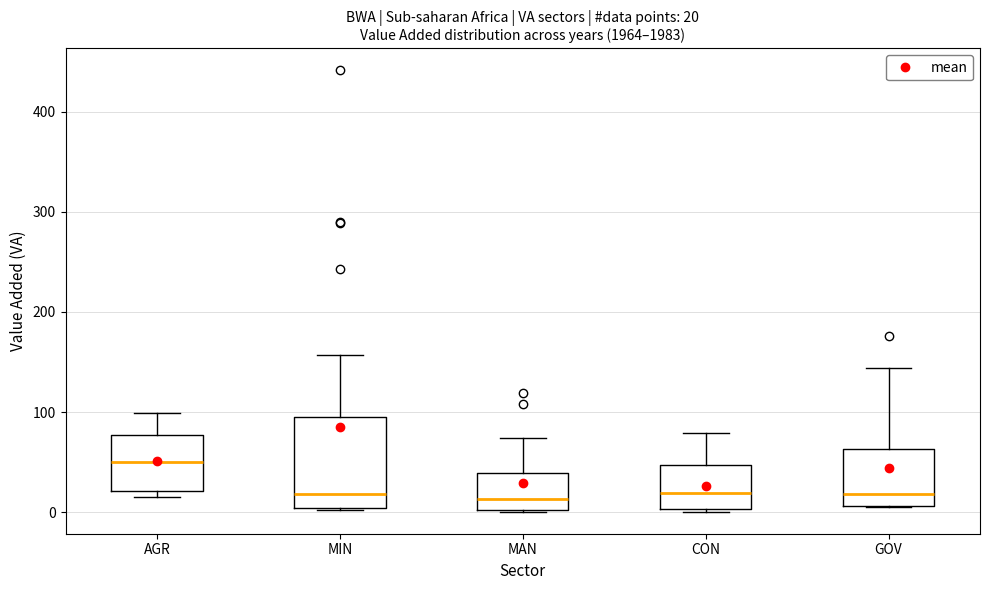

Which box has the highest median line?

AGR